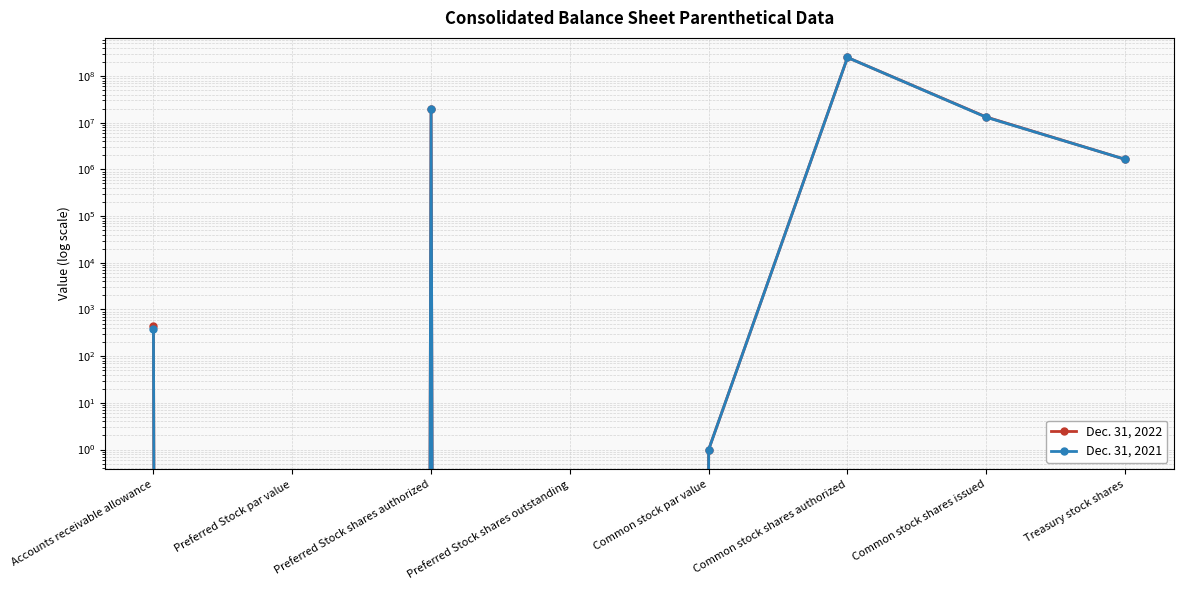

Rank the series by their maximum value, from lowest to highest.

Dec. 31, 2022, Dec. 31, 2021